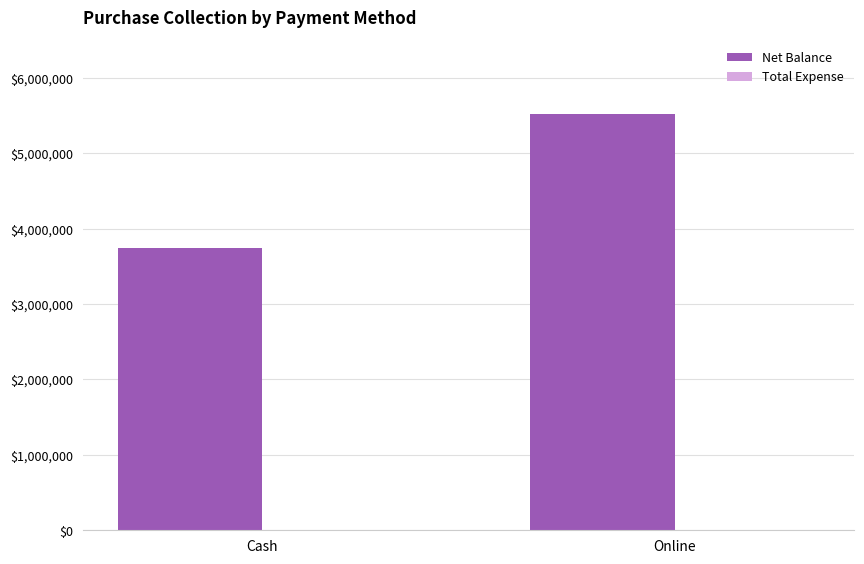

Reading right to left, list all the values displayed in this chart.

Online=5522600	Cash=3746660